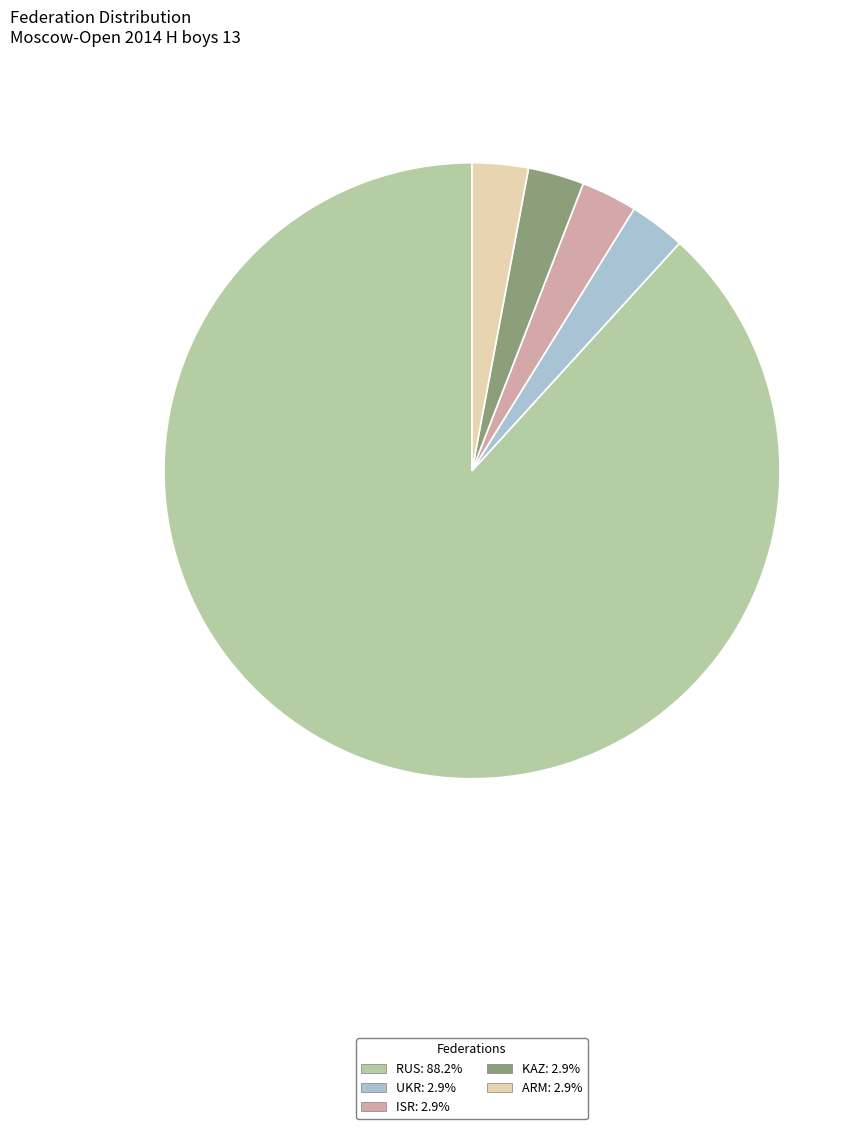

The ARM slice represents 3% of the pie. True or false?

True